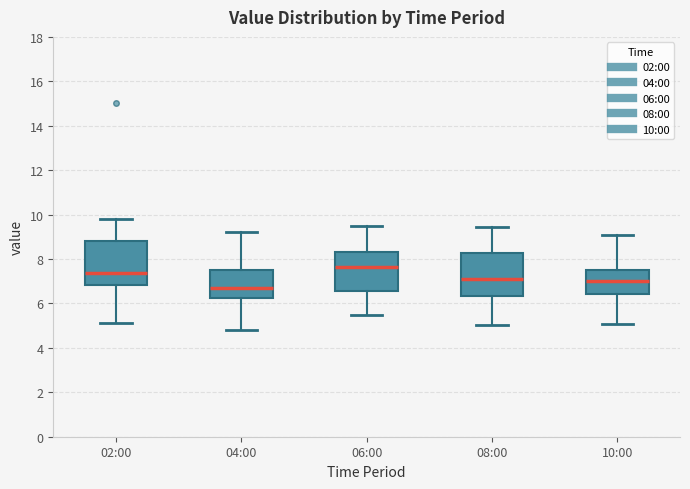

Reading left to right, read every box against the y-axis: the position of its median line, the range the box covers, and the ends of its whiskers. The values are not printed on the chart, so give them approximately, as read against the axis.

02:00: median 7.4, box 6.8 to 8.8, whiskers 5.2 to 9.8
04:00: median 6.6, box 6.2 to 7.6, whiskers 4.8 to 9.2
06:00: median 7.6, box 6.6 to 8.4, whiskers 5.6 to 9.6
08:00: median 7.2, box 6.4 to 8.2, whiskers 5.0 to 9.4
10:00: median 7.0, box 6.4 to 7.6, whiskers 5.0 to 9.2